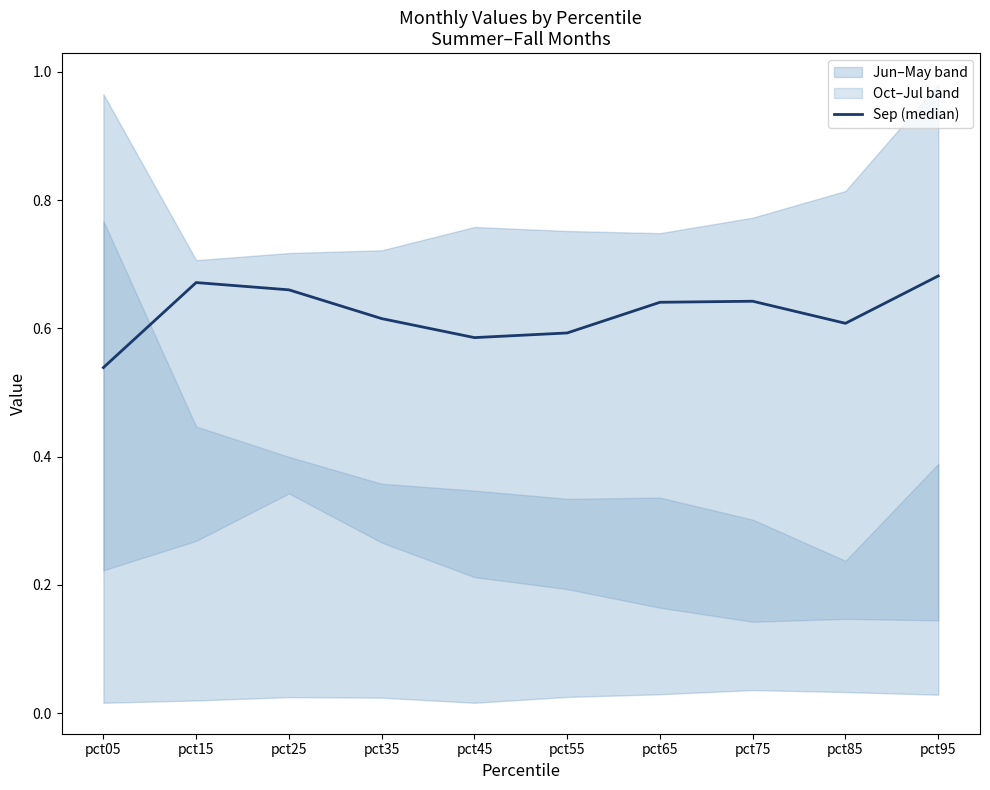

What is the value of the 9th point from the left?

0.6